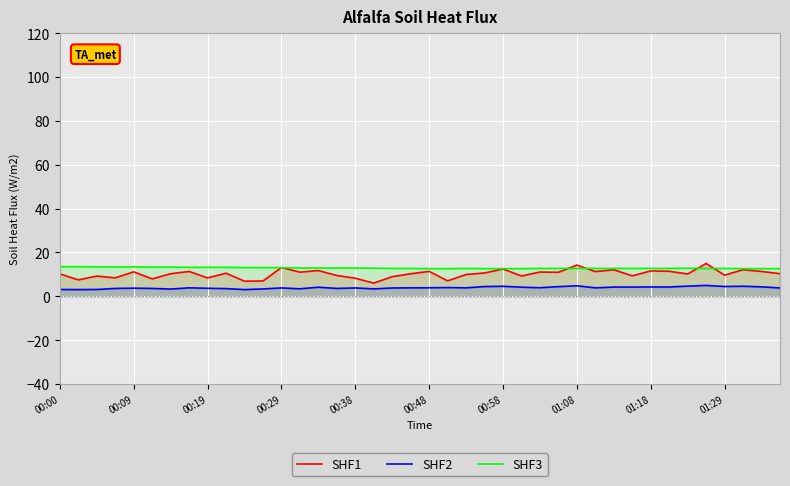

True or false: SHF3 and SHF2 cross at least once.

False